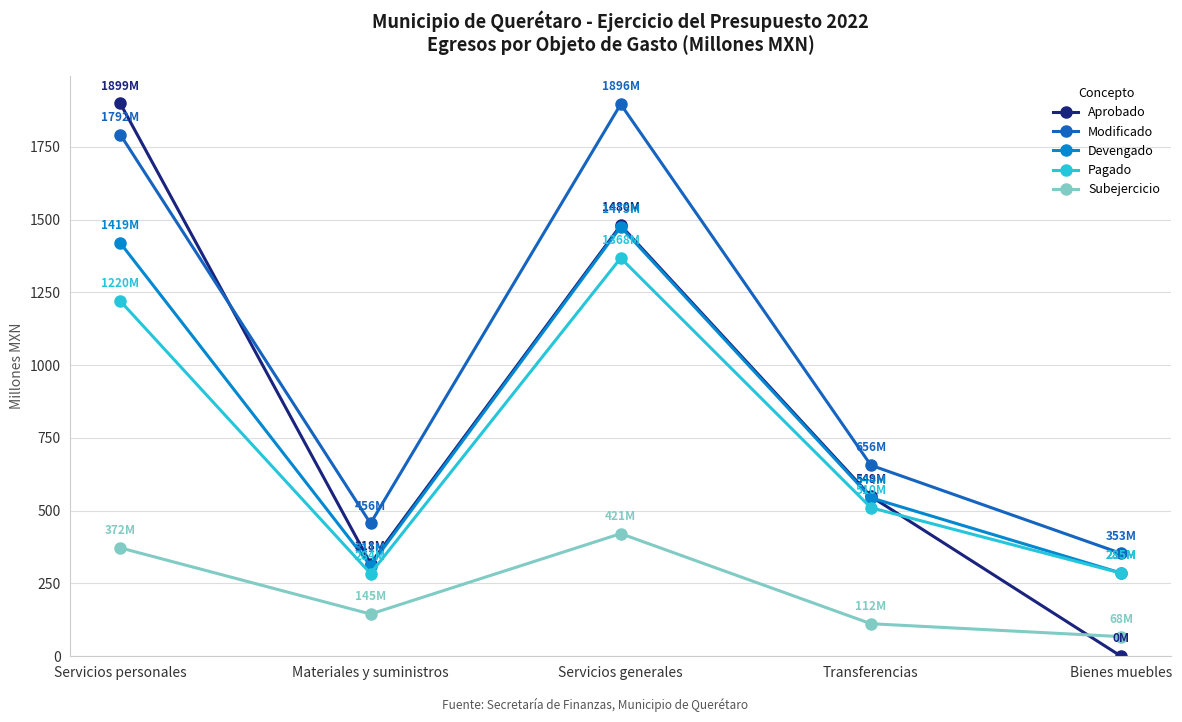

Is it true that Modificado equals 1791.8 at Servicios personales?

True